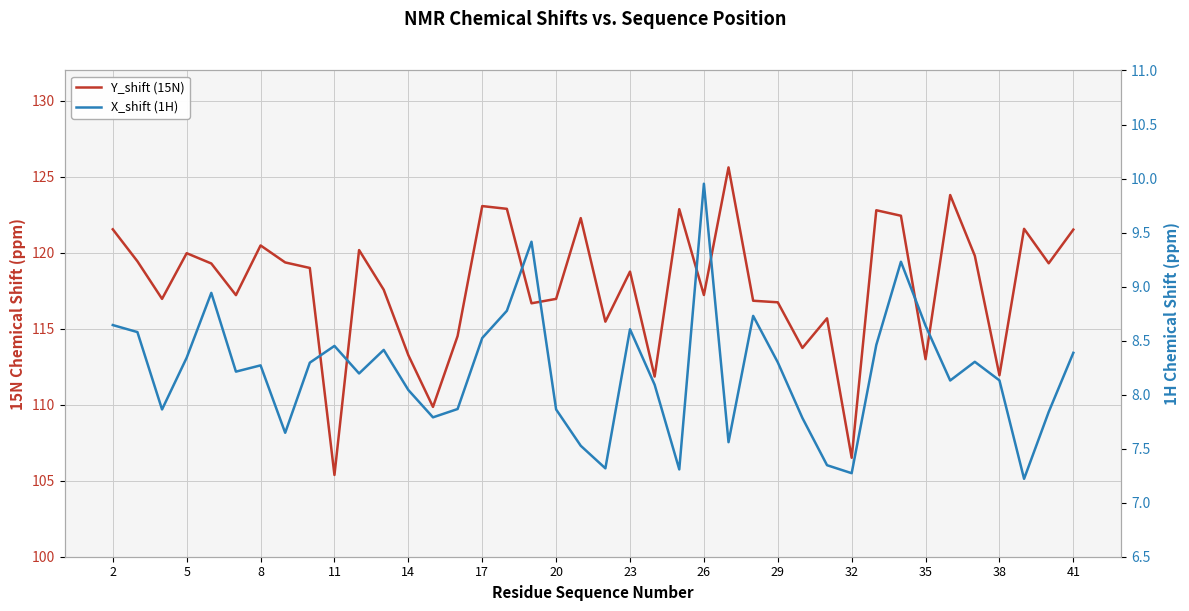

List the series in order of their overall mean, highest first.

Y_shift (15N), X_shift (1H)